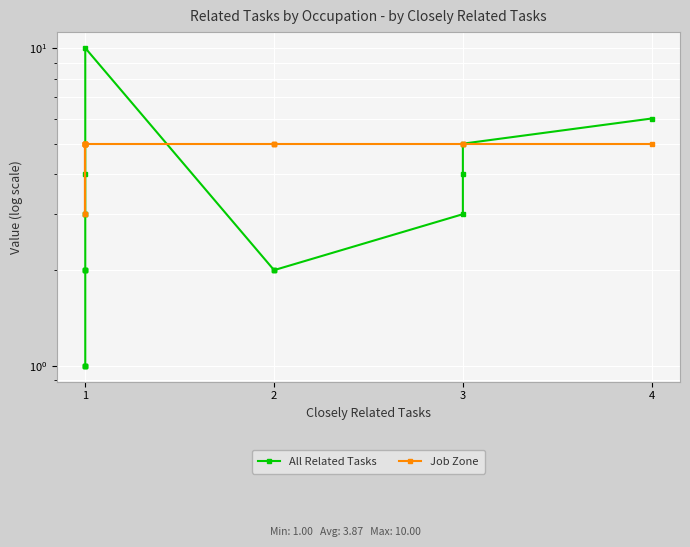

The value of All Related Tasks at 17 is 2. True or false?

False